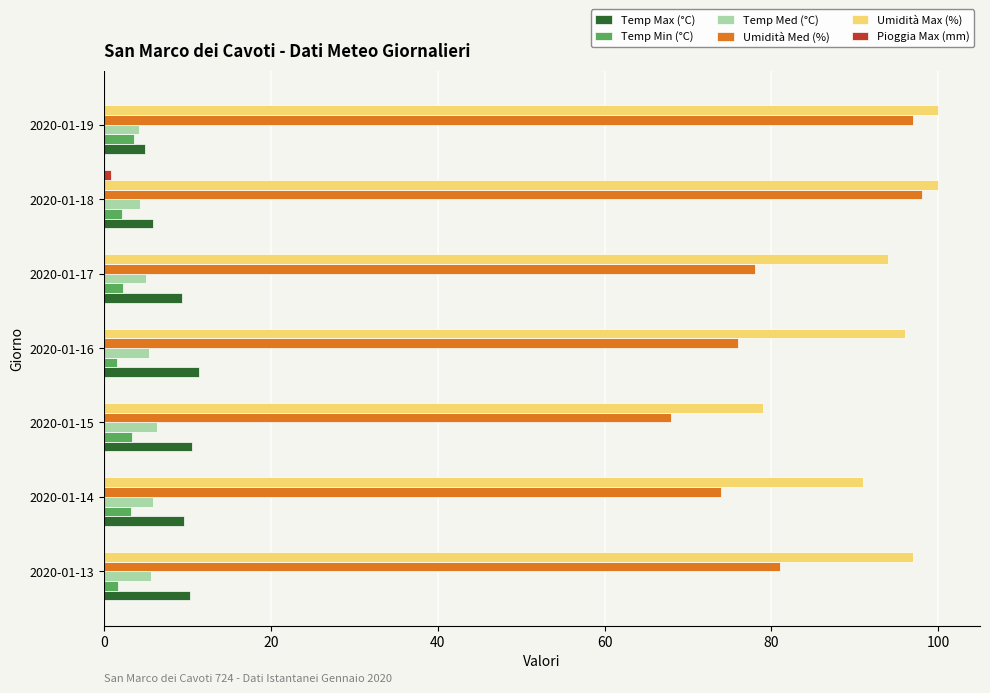

Is the value of Temp Max (°C) at 2020-01-19 greater than the value of Umidità Med (%) at 2020-01-18?

No